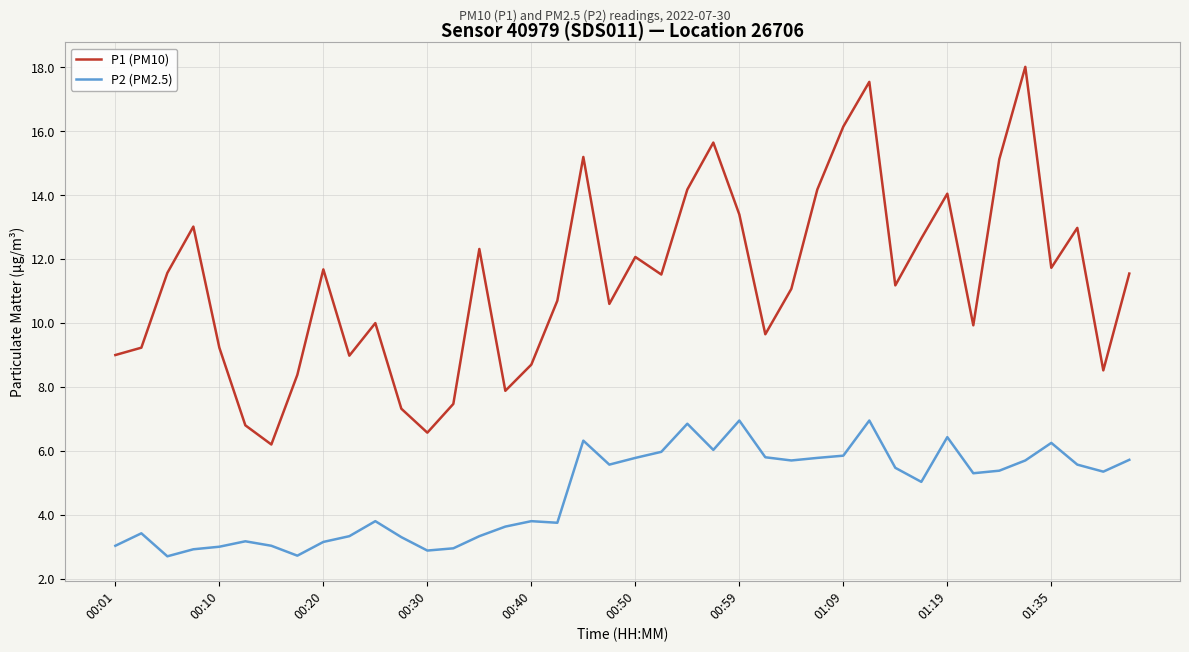

Which series has the largest total across all categories?

P1 (PM10)